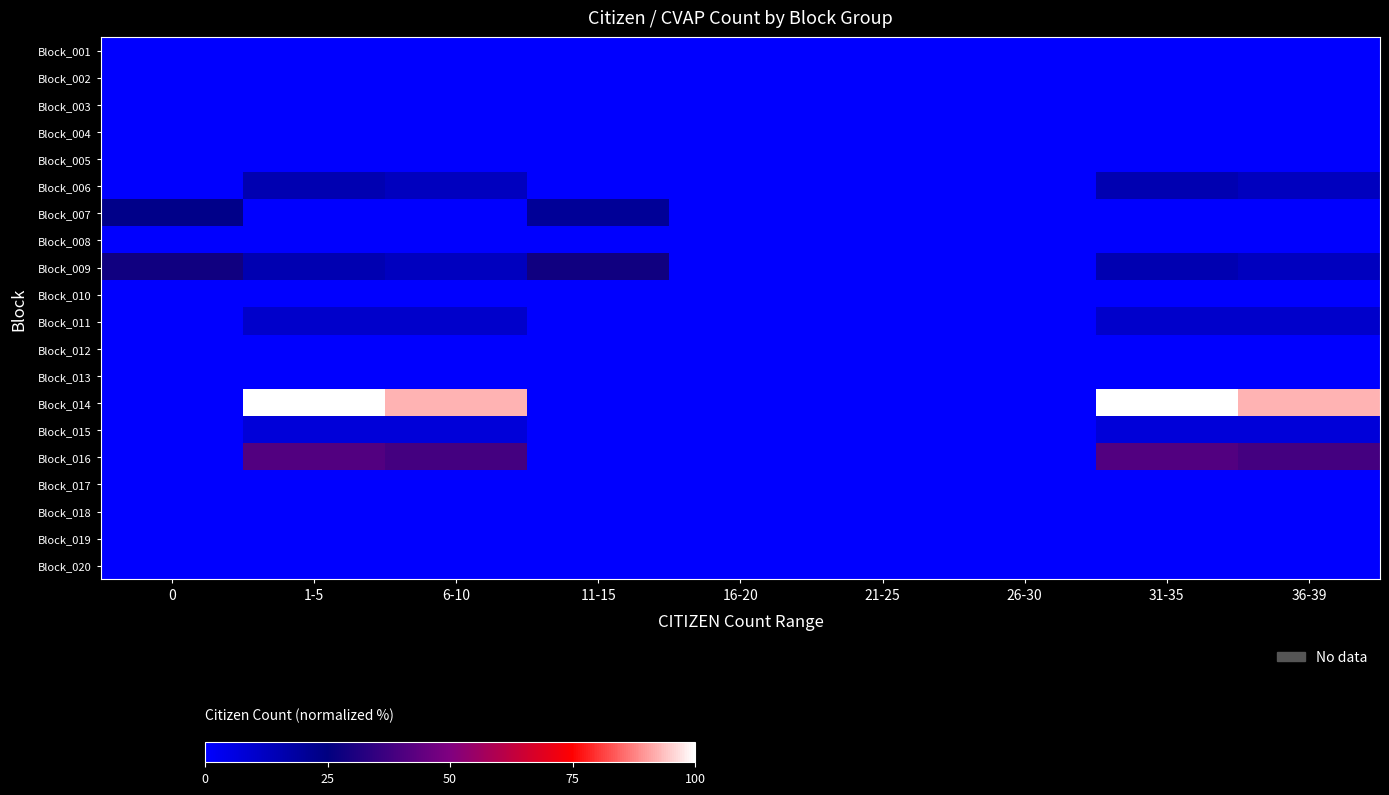

Reading left to right, list all the values displayed in this chart.

Block_001: 0=0.0	1-5=0.0	6-10=0.0	11-15=0.0	16-20=0.0	21-25=0.0	26-30=0.0	31-35=0.0	36-39=0.0
Block_002: 0=0.0	1-5=0.0	6-10=0.0	11-15=0.0	16-20=0.0	21-25=0.0	26-30=0.0	31-35=0.0	36-39=0.0
Block_003: 0=0.0	1-5=0.0	6-10=0.0	11-15=0.0	16-20=0.0	21-25=0.0	26-30=0.0	31-35=0.0	36-39=0.0
Block_004: 0=0.0	1-5=0.0	6-10=0.0	11-15=0.0	16-20=0.0	21-25=0.0	26-30=0.0	31-35=0.0	36-39=0.0
Block_005: 0=0.0	1-5=0.0	6-10=0.0	11-15=0.0	16-20=0.0	21-25=0.0	26-30=0.0	31-35=0.0	36-39=0.0
Block_006: 0=0.0	1-5=15.4	6-10=12.8	11-15=0.0	16-20=0.0	21-25=0.0	26-30=0.0	31-35=15.4	36-39=12.8
Block_007: 0=23.1	1-5=0.0	6-10=0.0	11-15=20.5	16-20=0.0	21-25=0.0	26-30=0.0	31-35=0.0	36-39=0.0
Block_008: 0=0.0	1-5=0.0	6-10=0.0	11-15=0.0	16-20=0.0	21-25=0.0	26-30=0.0	31-35=0.0	36-39=0.0
Block_009: 0=28.2	1-5=15.4	6-10=12.8	11-15=28.2	16-20=0.0	21-25=0.0	26-30=0.0	31-35=15.4	36-39=12.8
Block_010: 0=0.0	1-5=0.0	6-10=0.0	11-15=0.0	16-20=0.0	21-25=0.0	26-30=0.0	31-35=0.0	36-39=0.0
Block_011: 0=0.0	1-5=10.3	6-10=10.3	11-15=0.0	16-20=0.0	21-25=0.0	26-30=0.0	31-35=10.3	36-39=10.3
Block_012: 0=0.0	1-5=0.0	6-10=0.0	11-15=0.0	16-20=0.0	21-25=0.0	26-30=0.0	31-35=0.0	36-39=0.0
Block_013: 0=0.0	1-5=0.0	6-10=0.0	11-15=0.0	16-20=0.0	21-25=0.0	26-30=0.0	31-35=0.0	36-39=0.0
Block_014: 0=0.0	1-5=100.0	6-10=92.3	11-15=0.0	16-20=0.0	21-25=0.0	26-30=0.0	31-35=100.0	36-39=92.3
Block_015: 0=0.0	1-5=7.7	6-10=7.7	11-15=0.0	16-20=0.0	21-25=0.0	26-30=0.0	31-35=7.7	36-39=7.7
Block_016: 0=0.0	1-5=41.0	6-10=38.5	11-15=0.0	16-20=0.0	21-25=0.0	26-30=0.0	31-35=41.0	36-39=38.5
Block_017: 0=0.0	1-5=0.0	6-10=0.0	11-15=0.0	16-20=0.0	21-25=0.0	26-30=0.0	31-35=0.0	36-39=0.0
Block_018: 0=0.0	1-5=0.0	6-10=0.0	11-15=0.0	16-20=0.0	21-25=0.0	26-30=0.0	31-35=0.0	36-39=0.0
Block_019: 0=0.0	1-5=0.0	6-10=0.0	11-15=0.0	16-20=0.0	21-25=0.0	26-30=0.0	31-35=0.0	36-39=0.0
Block_020: 0=0.0	1-5=0.0	6-10=0.0	11-15=0.0	16-20=0.0	21-25=0.0	26-30=0.0	31-35=0.0	36-39=0.0